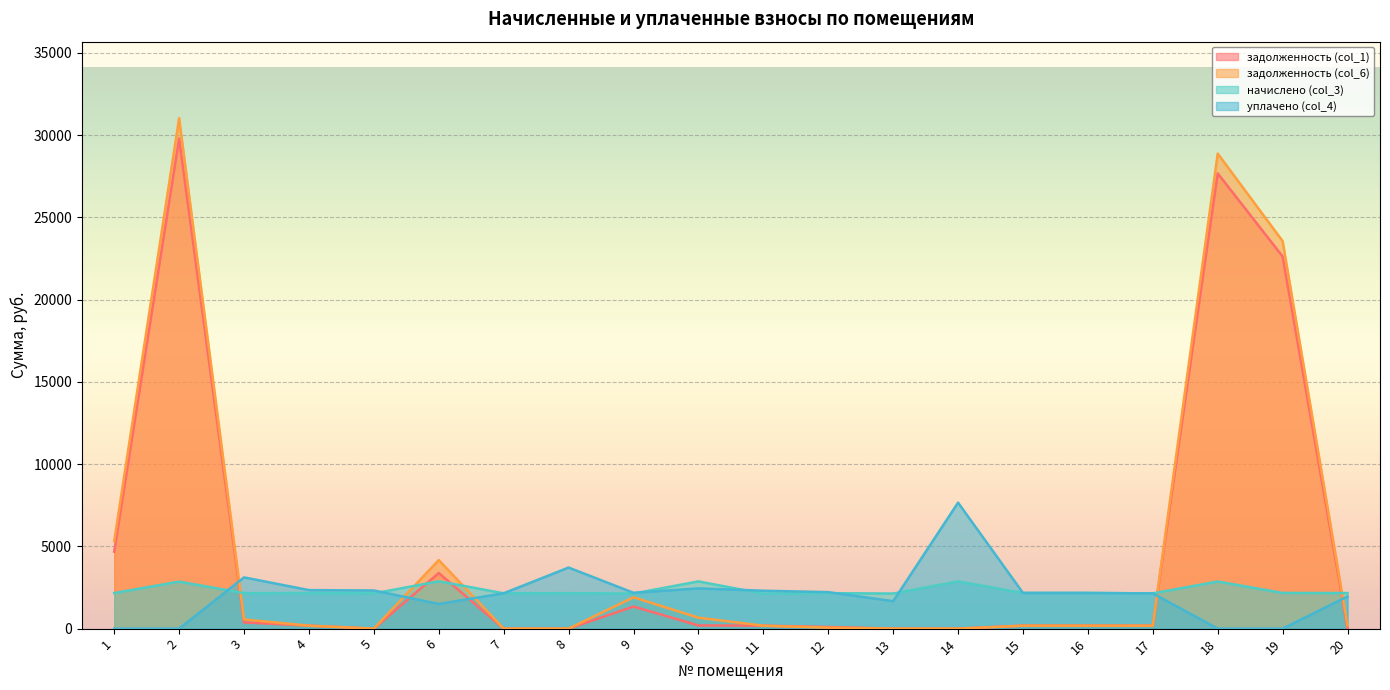

True or false: уплачено (col_4) has a value of 3114.7 at 3.

True